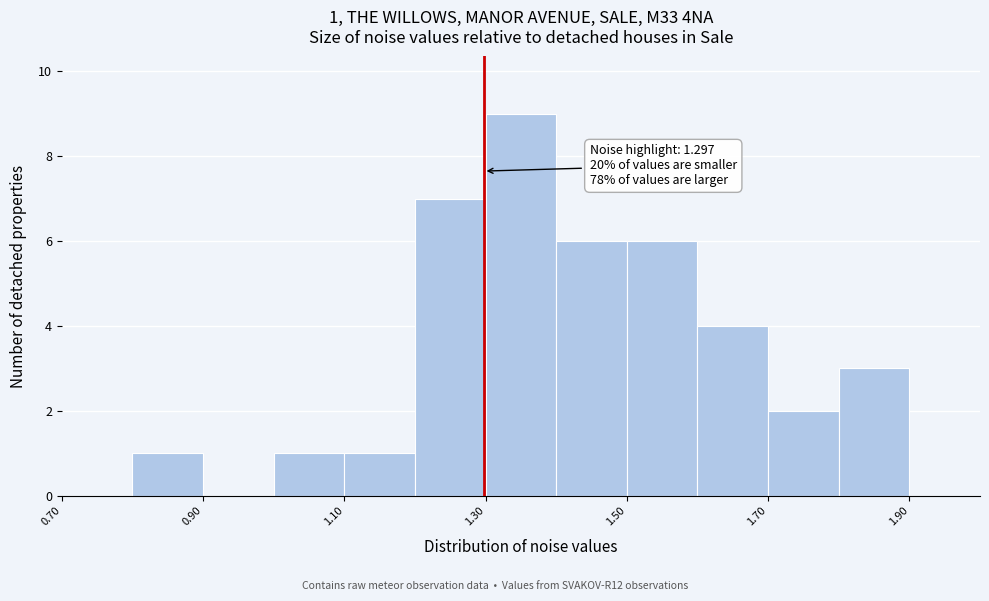

Which range on the x-axis has the tallest bar?

1.3 to 1.4